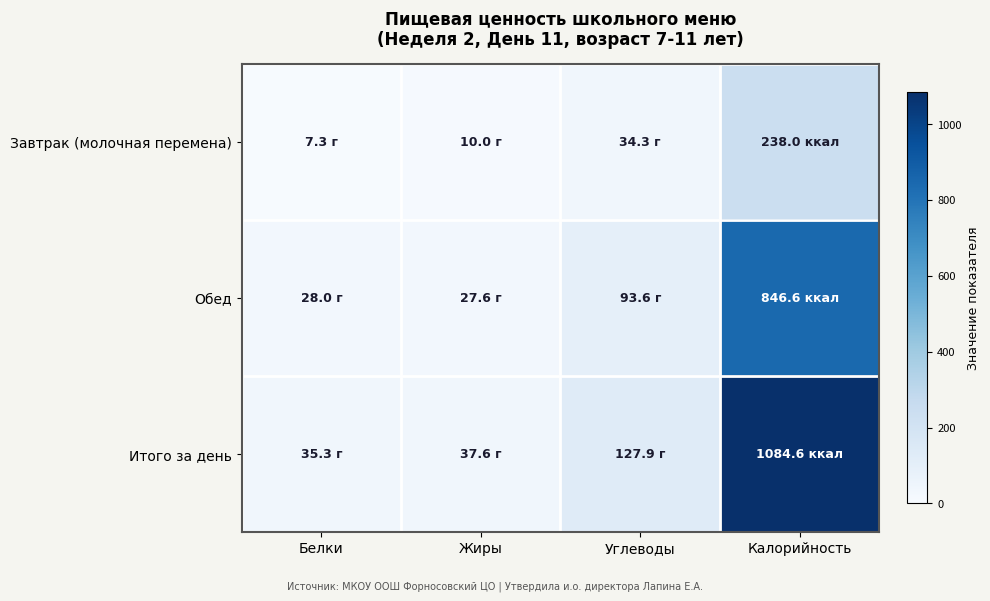

Reading right to left, extract all data points from this chart.

Завтрак (молочная перемена): Калорийность=238.0	Углеводы=34.3	Жиры=10.0	Белки=7.3
Обед: Калорийность=846.6	Углеводы=93.6	Жиры=27.6	Белки=28.0
Итого за день: Калорийность=1084.6	Углеводы=127.9	Жиры=37.6	Белки=35.3